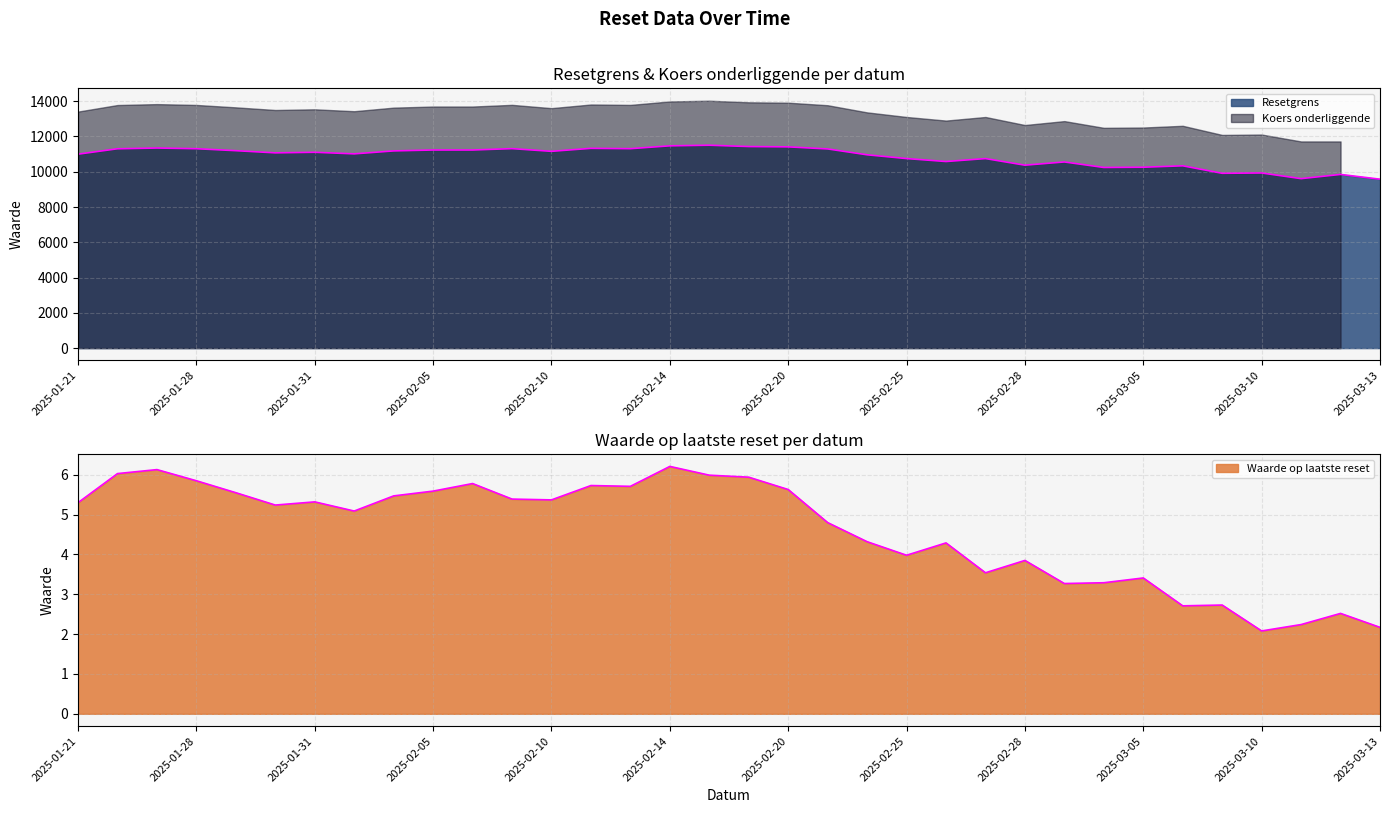

The Waarde op laatste reset series shows 2.5 at 2025-03-12. True or false?

True